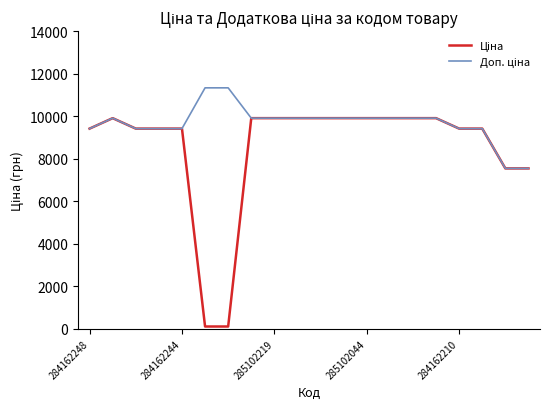

Which series has the largest range (max minus min)?

Ціна